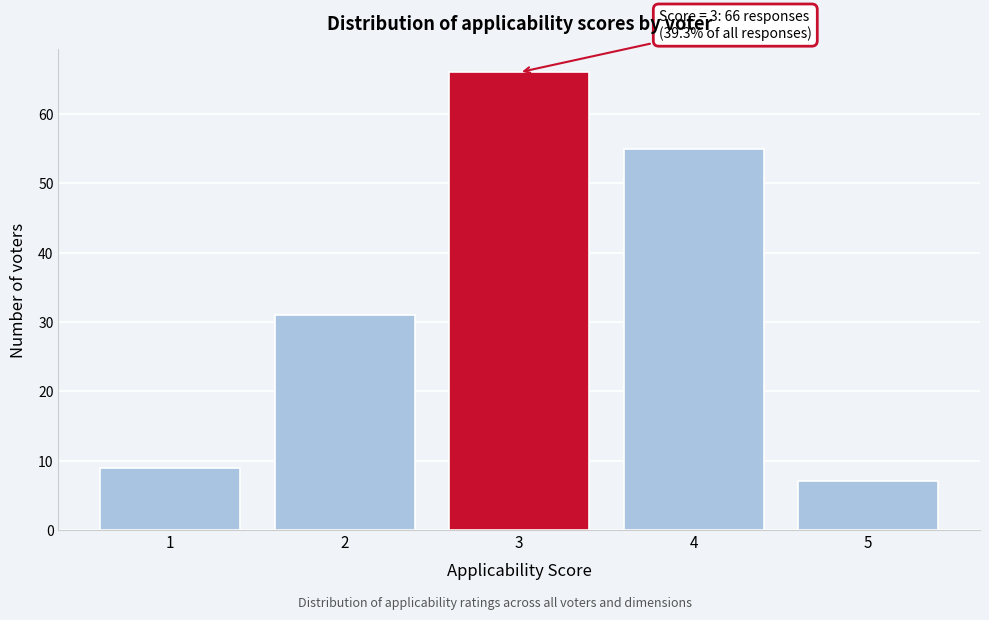

Over which range of the x-axis is the bar tallest?

2.5 to 3.5